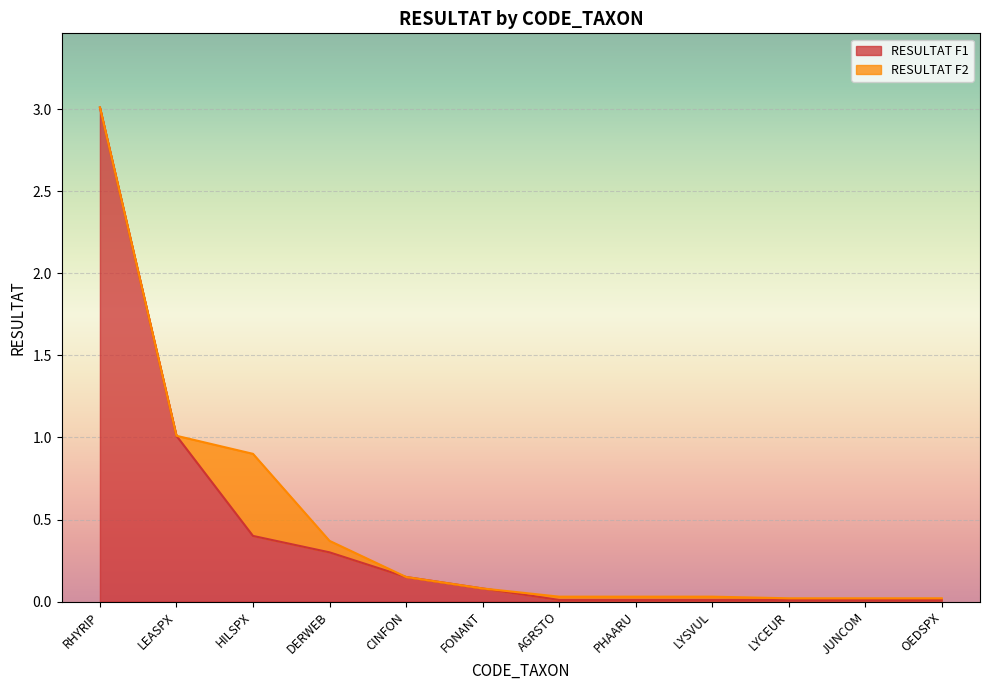

What position from the right is OEDSPX?

1